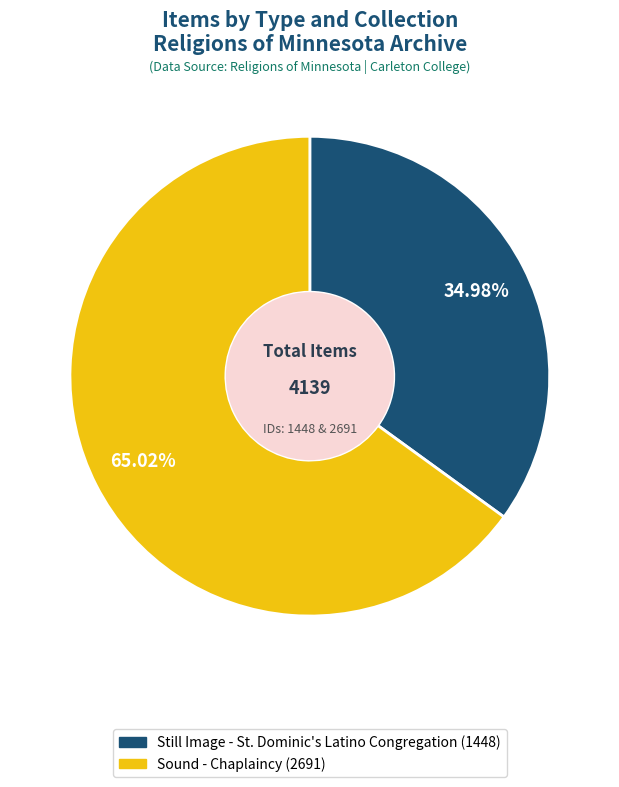

How many segments does this pie chart have?

2